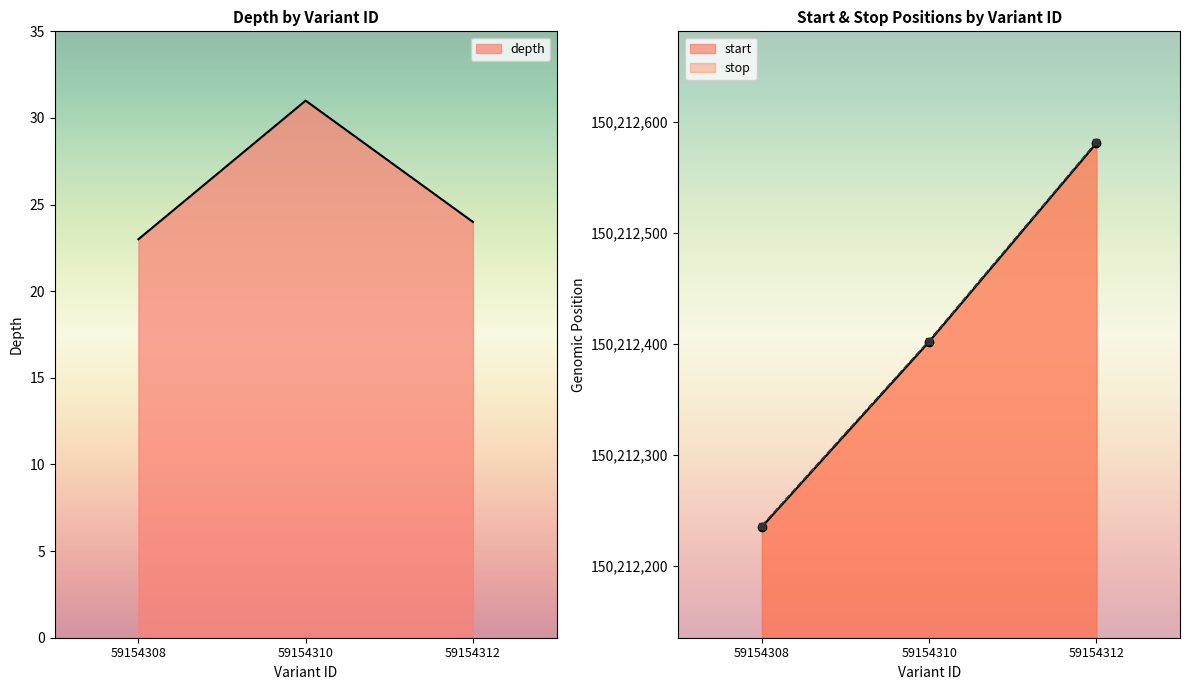

What is the value of the depth point at the 2nd from the left?

31